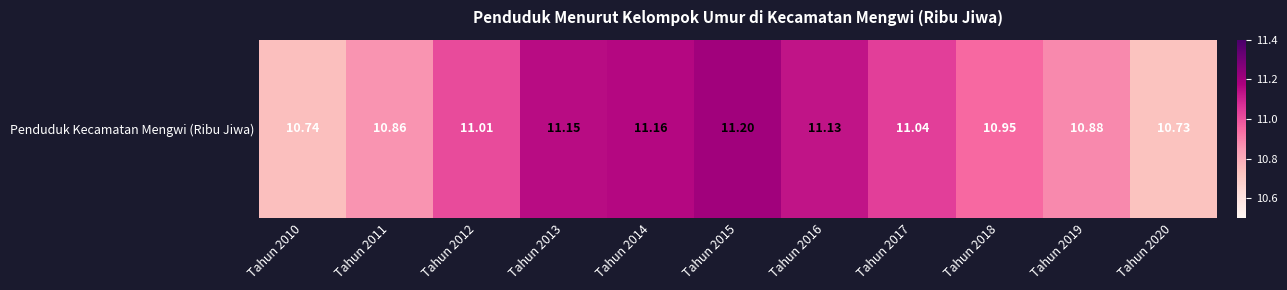

What is the change in value from Tahun 2015 to Tahun 2016?

-0.1